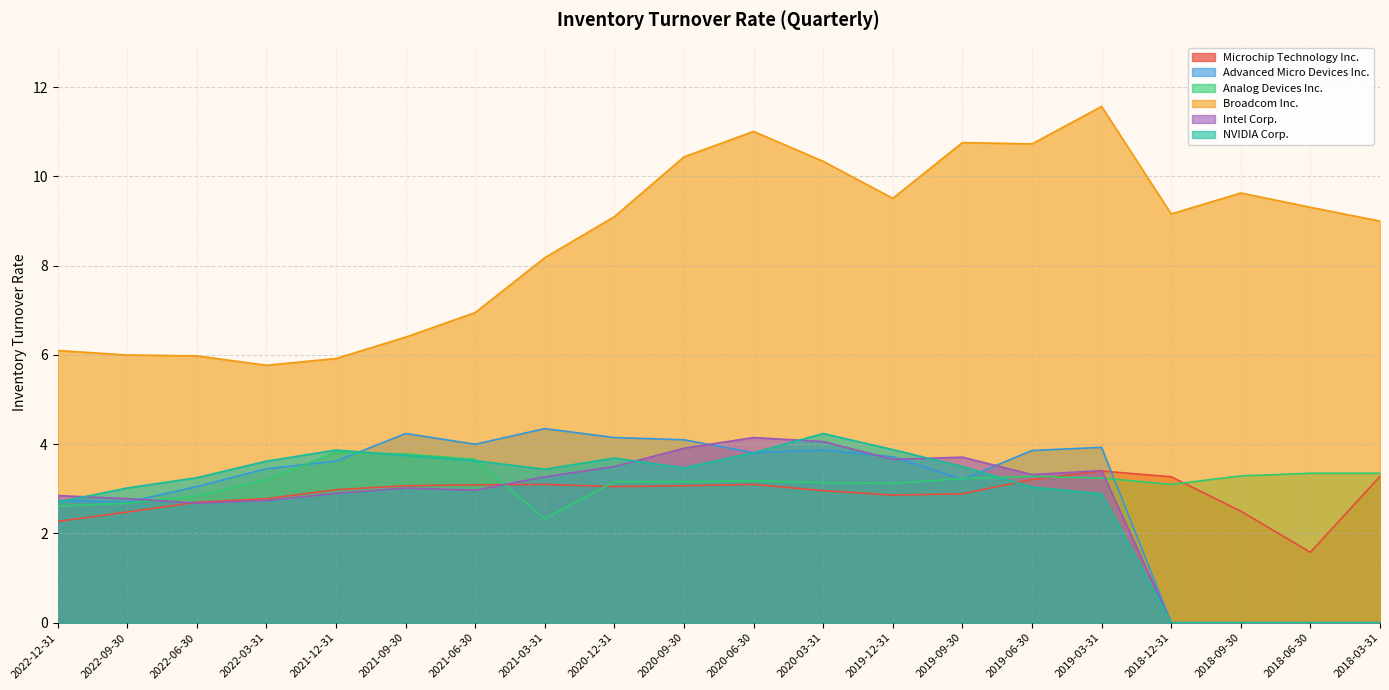

True or false: Advanced Micro Devices Inc. has more than 2 interior local peaks.

True